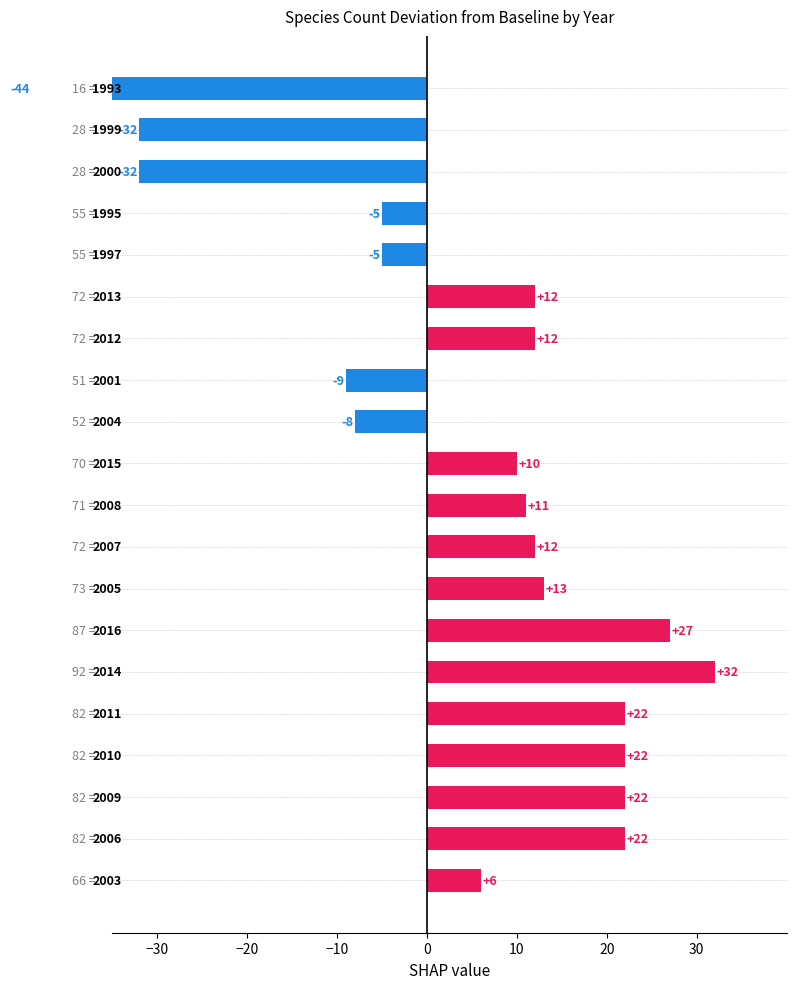

What is the ratio of the value at 8 to the value at 7?

0.9